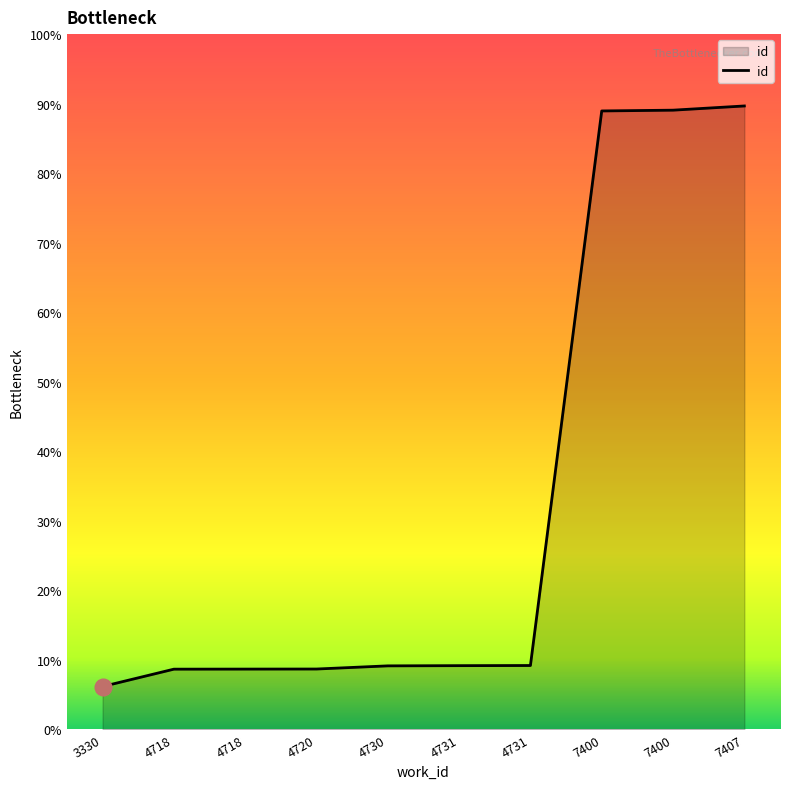

True or false: the data shows 21979 at 4718.

False